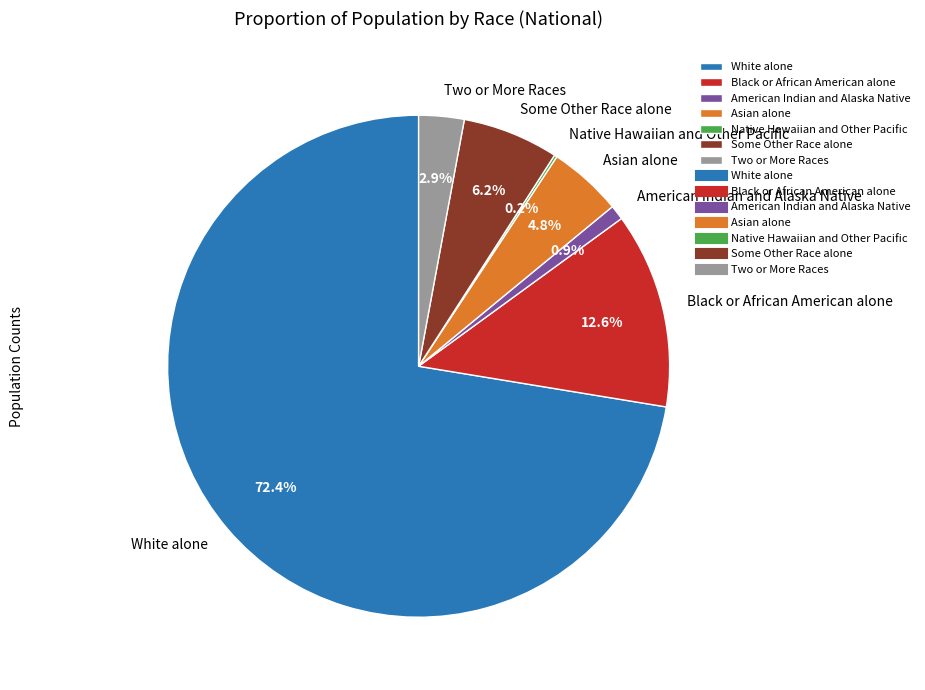

Which has a higher value, Black or African American alone or Some Other Race alone?

Black or African American alone